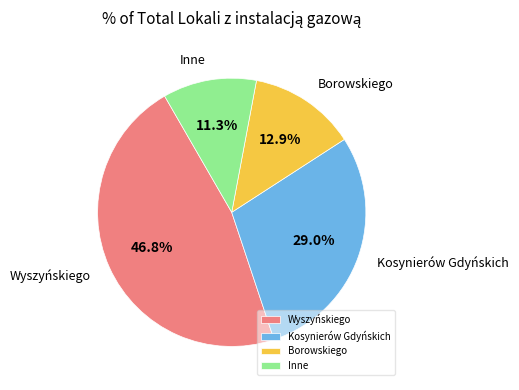

Does Borowskiego represent more than half of the total?

No